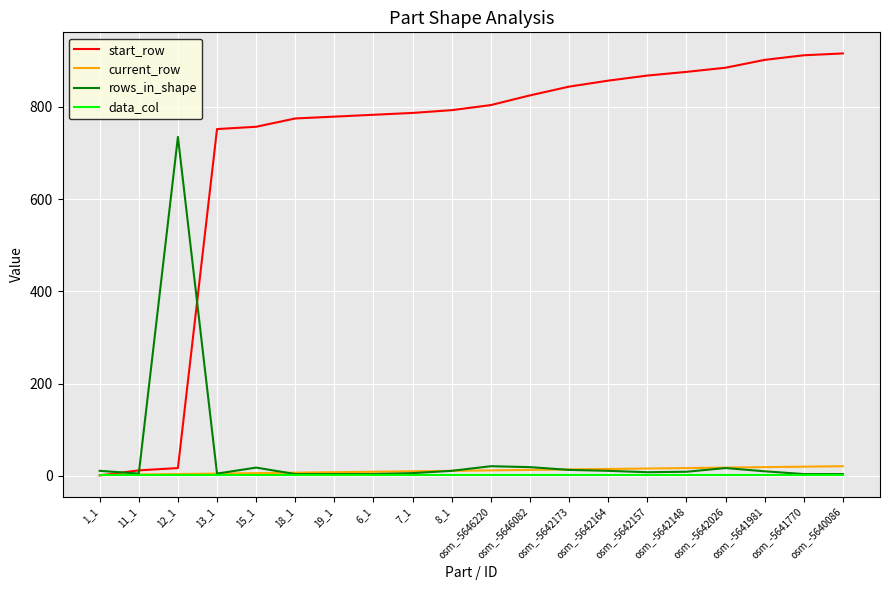

The value of start_row at 8_1 is 270. True or false?

False